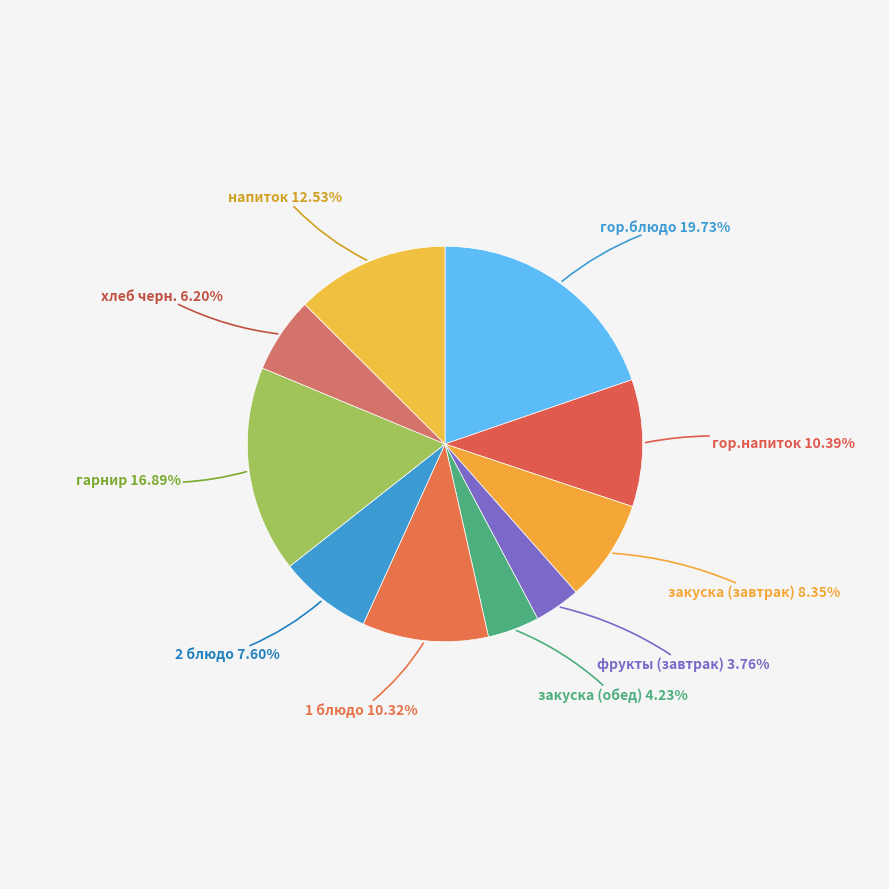

Count the number of slices in the pie.

10